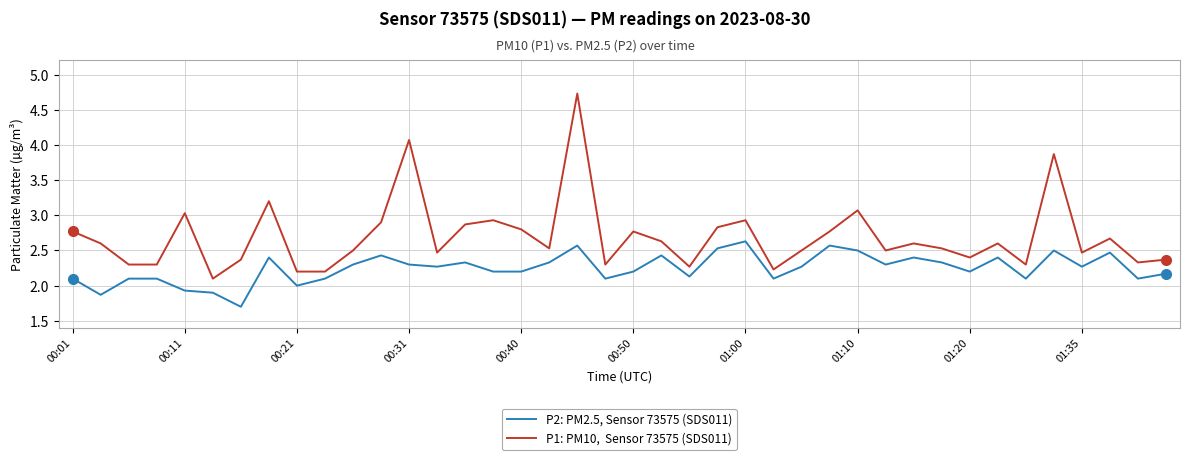

What is the minimum value shown in the chart?

1.7